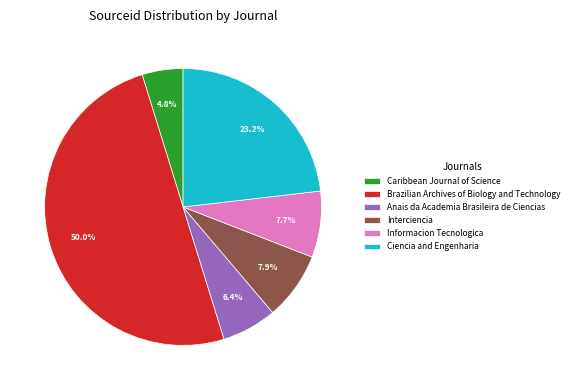

How many slices are in this pie chart?

6